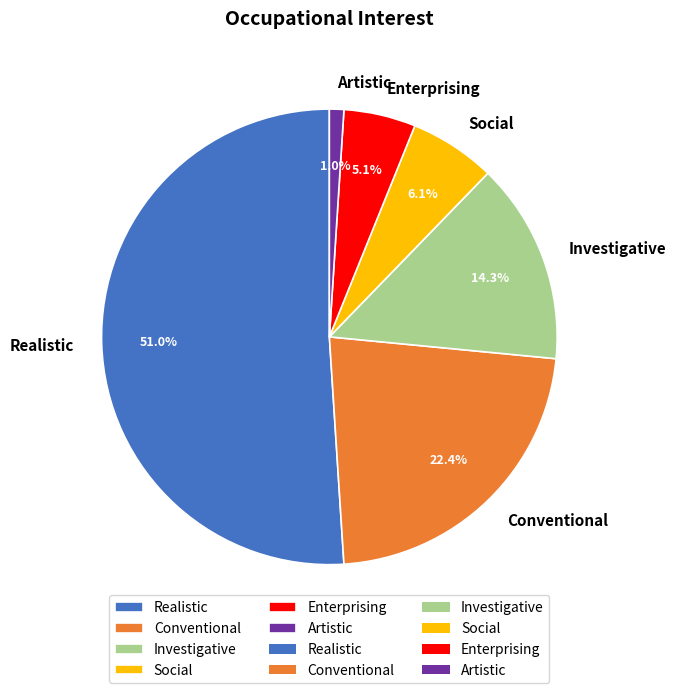

Does Realistic represent more than half of the total?

Yes